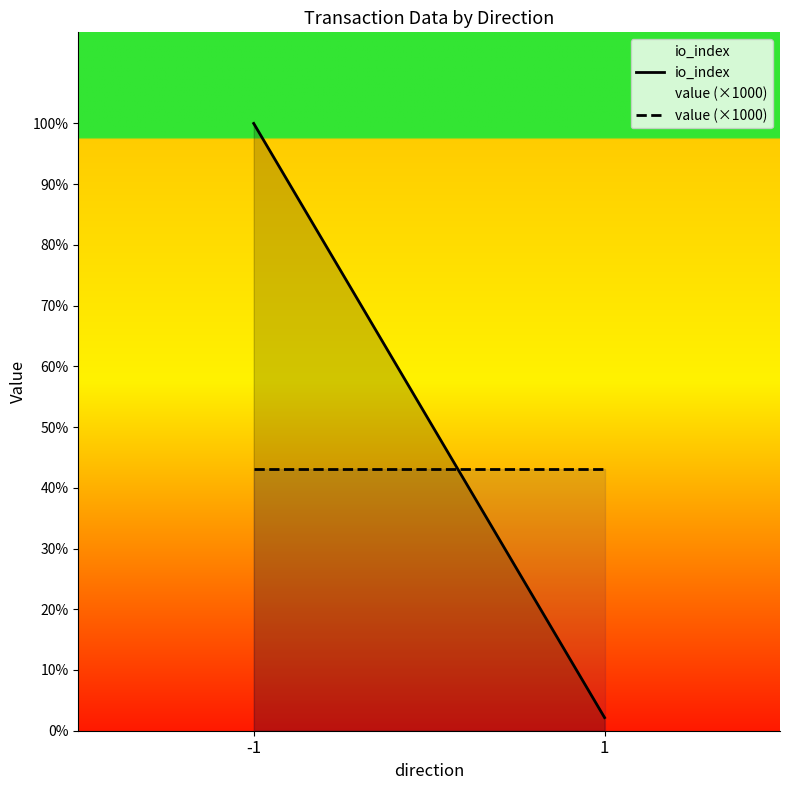

How many values in the io_index series are below 510?

1